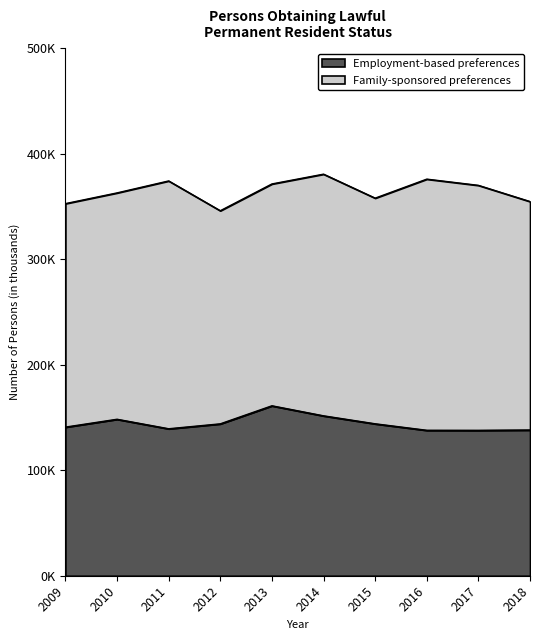

Reading right to left, extract all data points from this chart.

138171	137855	137893	144047	151596	161110	143998	139339	148343	140903